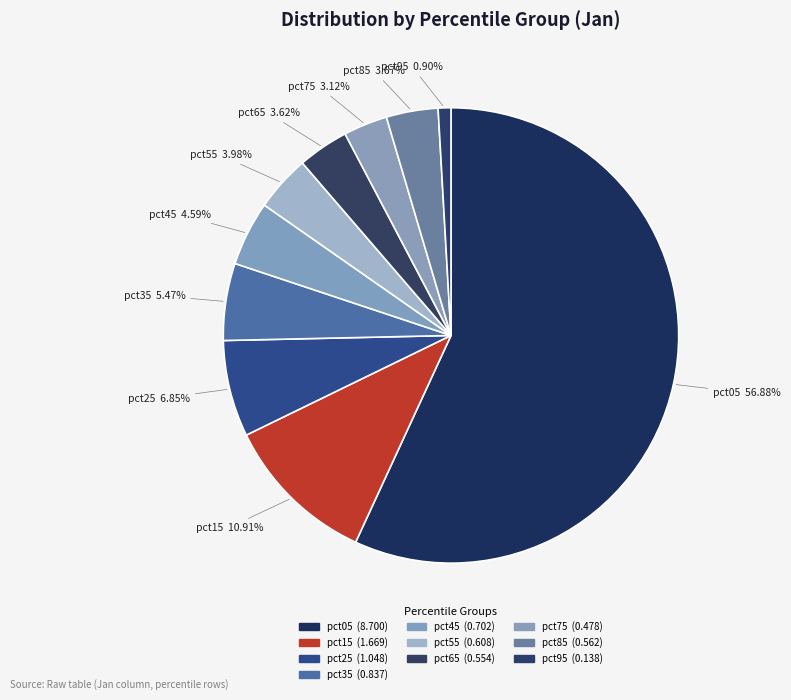

What is the total percentage of pct25 and pct65?

10.5%